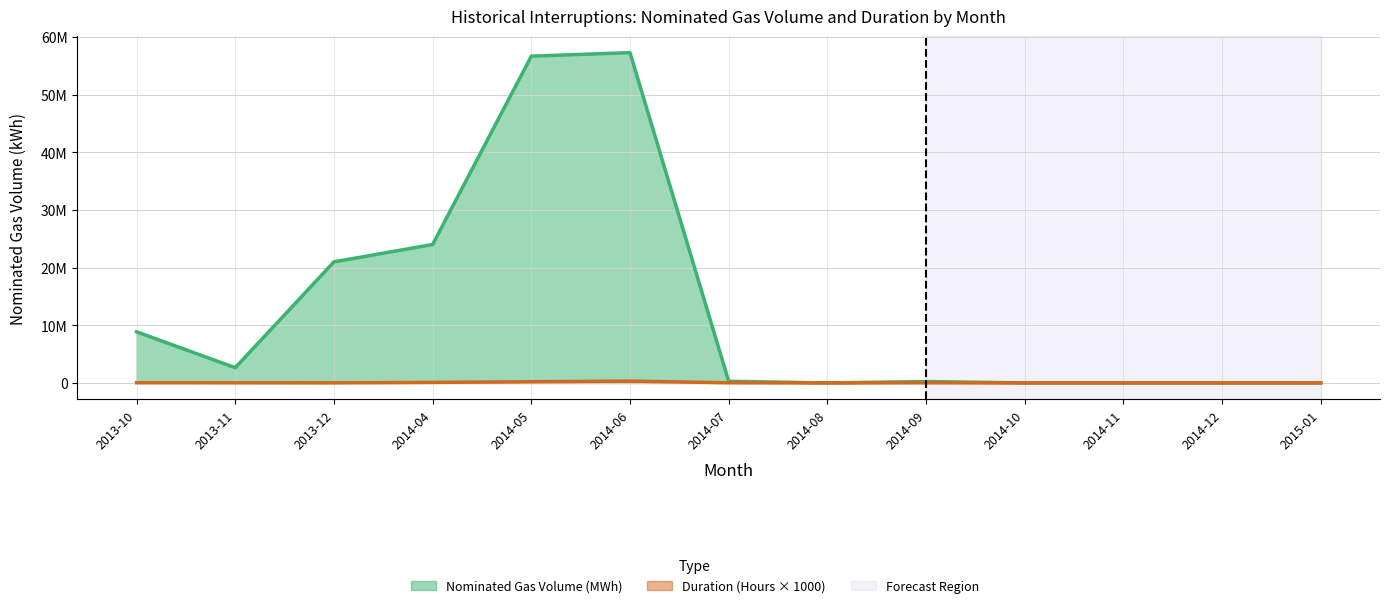

What is the sum of the Nominated Gas Volume (MWh) values at 2014-09 and 2013-12?

21240000